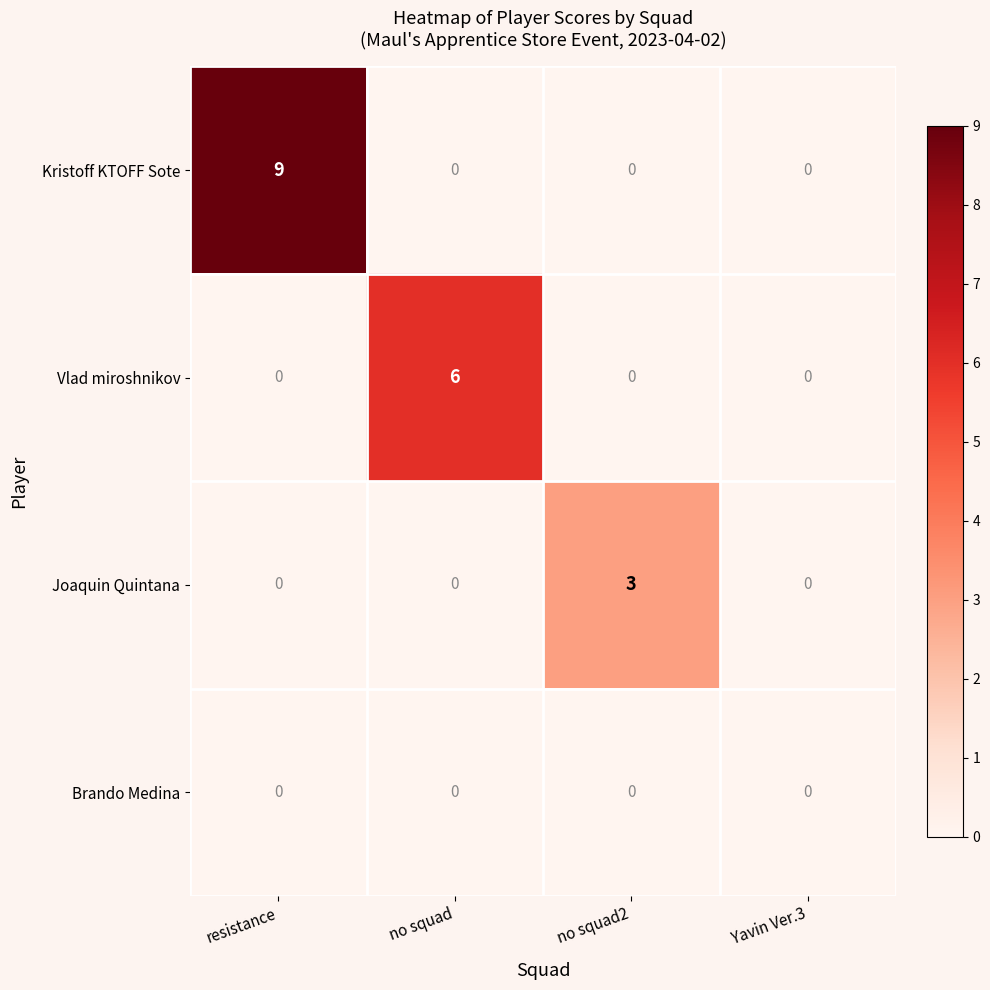

Reading right to left, list all the values displayed in this chart.

Kristoff KTOFF Sote: 0	0	0	9
Vlad miroshnikov: 0	0	6	0
Joaquin Quintana: 0	3	0	0
Brando Medina: 0	0	0	0